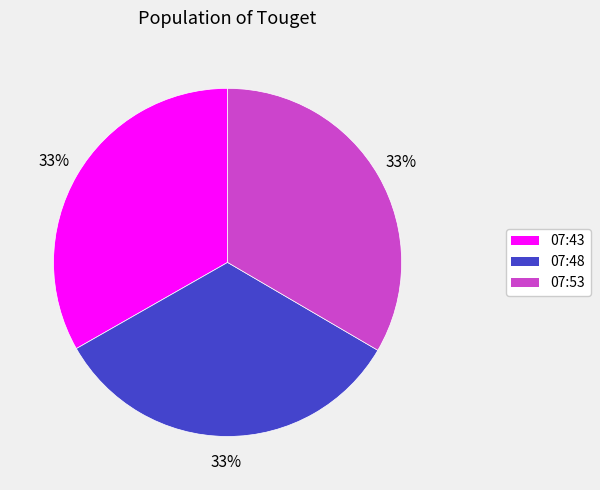

Approximately how many times larger is the value at 07:53 compared to 07:48?

1.0